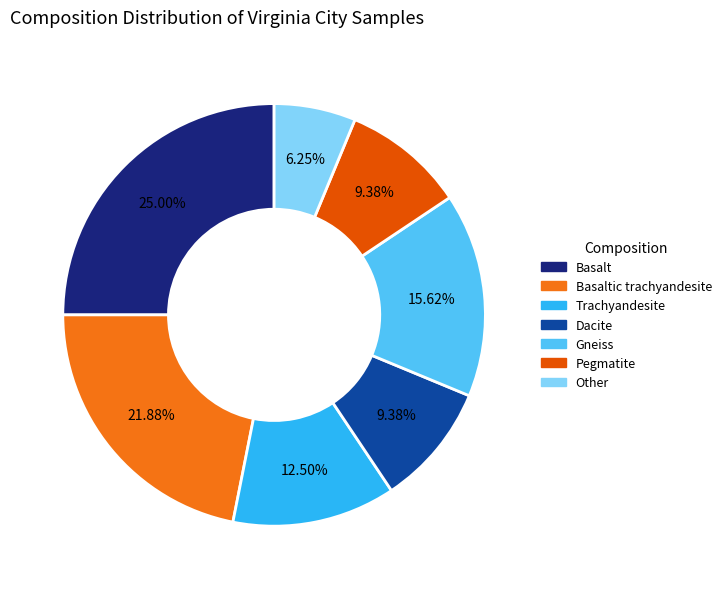

Does Basalt represent more than half of the total?

No